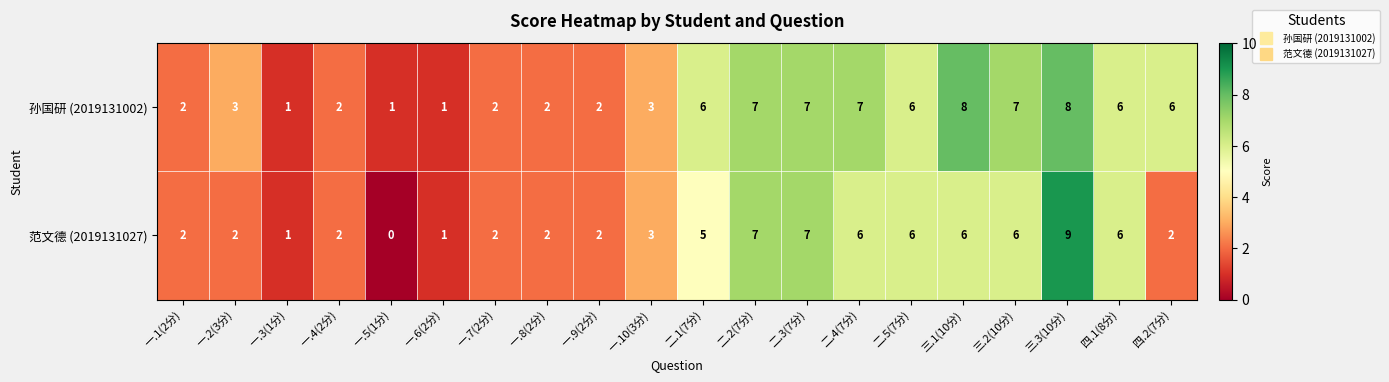

List the series in order of their peak value, highest first.

范文德 (2019131027), 孙国研 (2019131002)